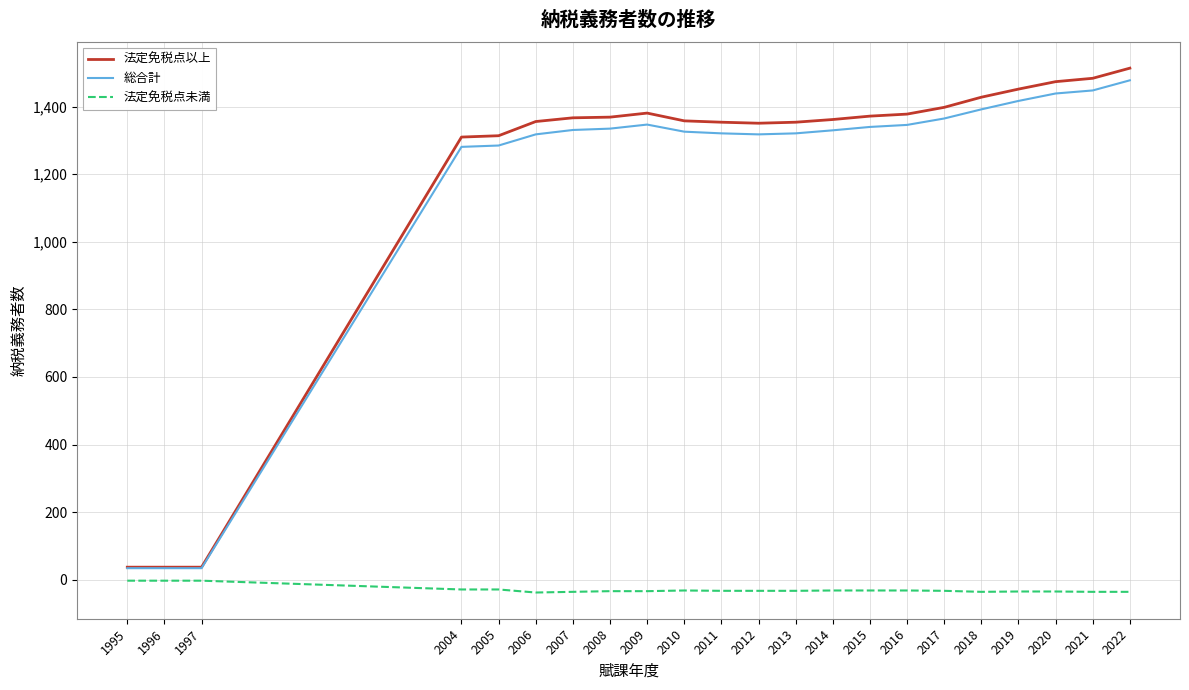

How many values in the 法定免税点以上 series are below 1367?

11